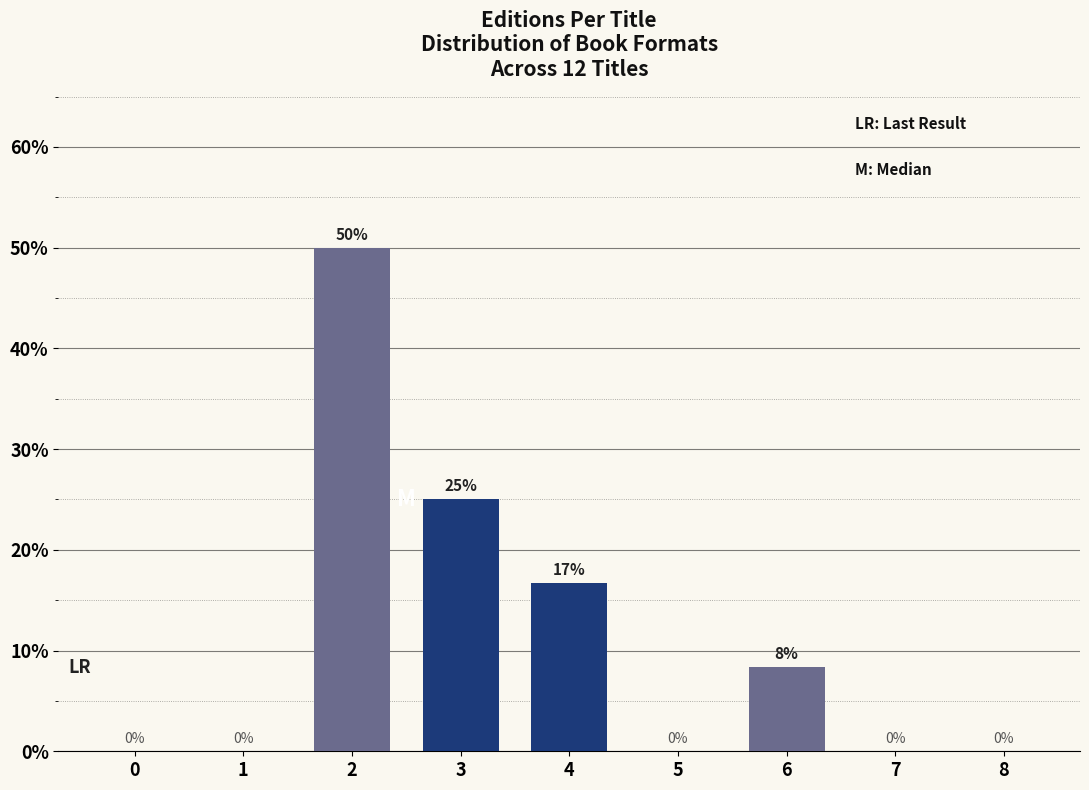

True or false: the data shows 25.0 at 3.

True